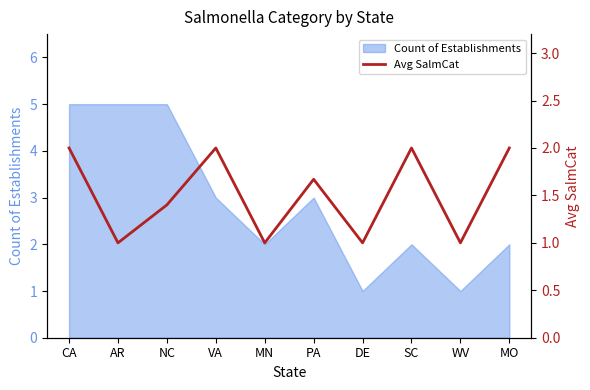

What is the value of the 2nd point from the left?

1.0